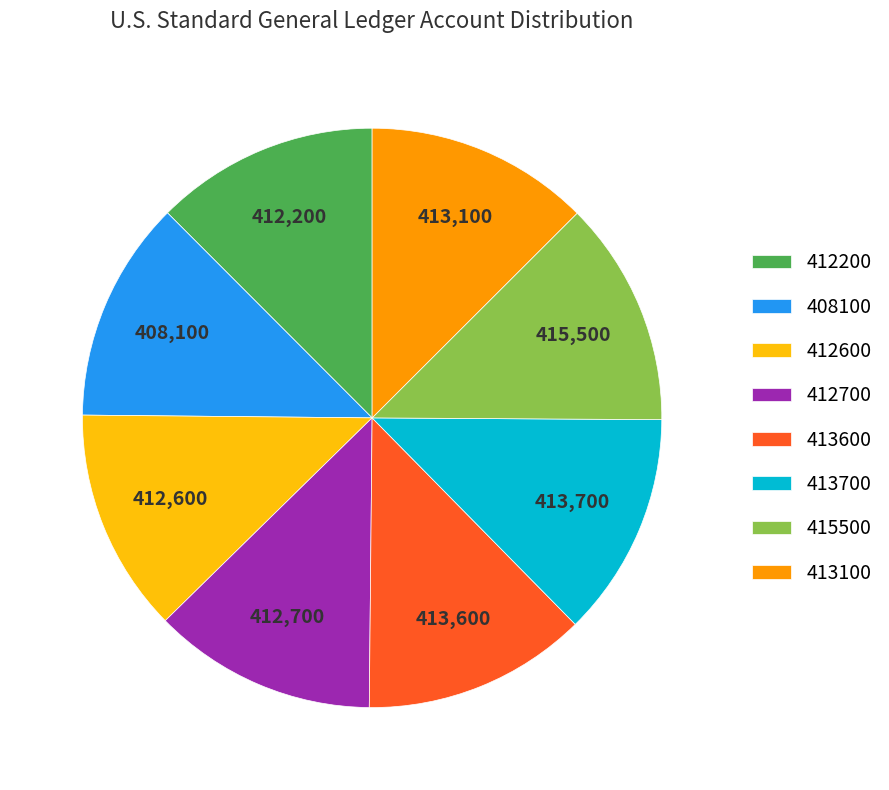

True or false: 413600 accounts for 1% of the total.

False